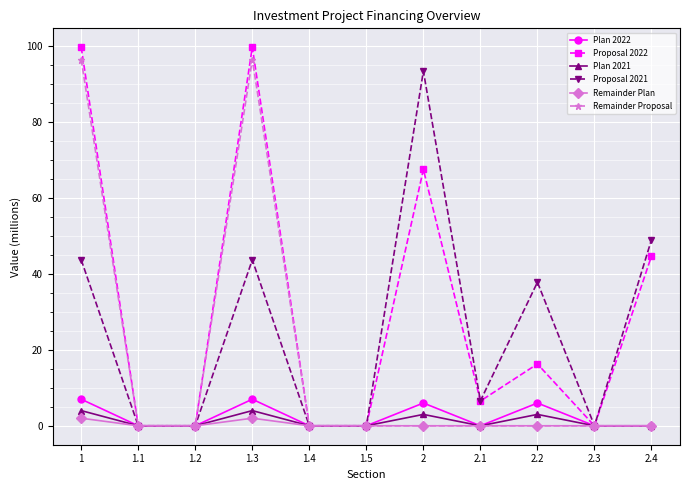

At which category does Remainder Proposal reach its first local peak?

1.3